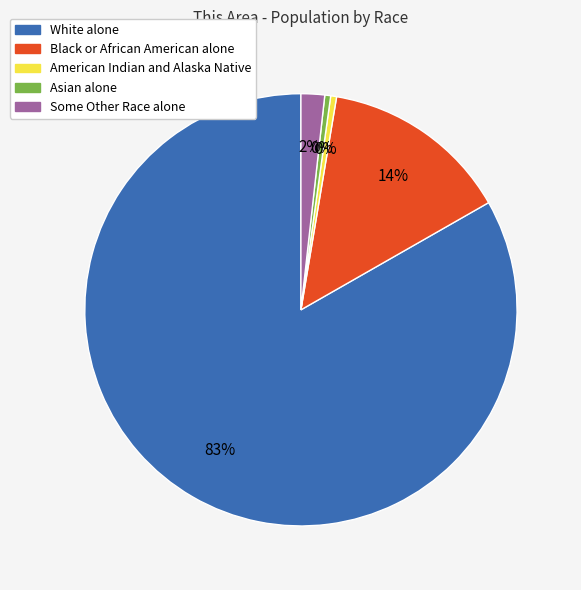

How many segments does this pie chart have?

5